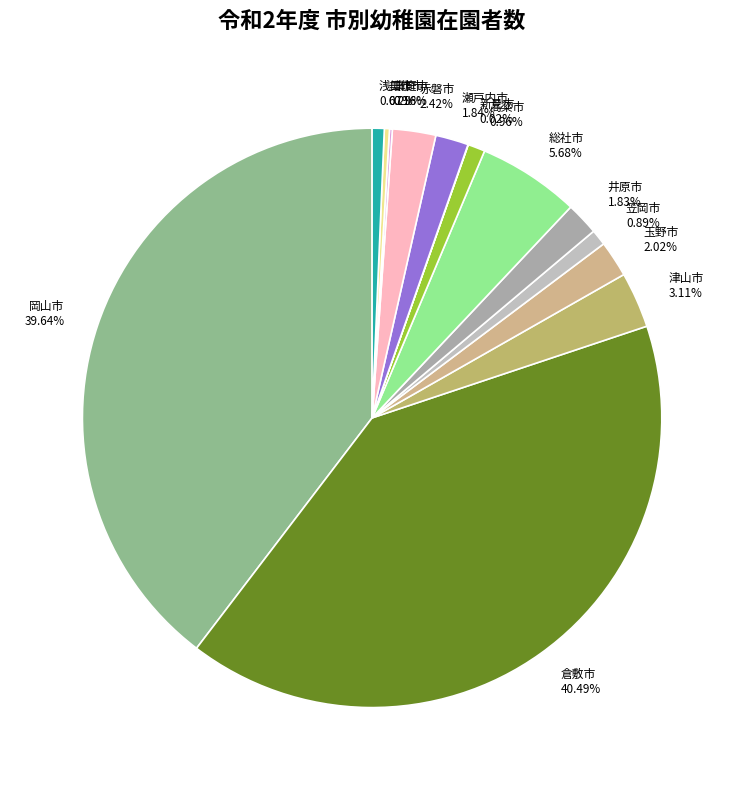

To the nearest percent, what is the average slice percentage?

7%